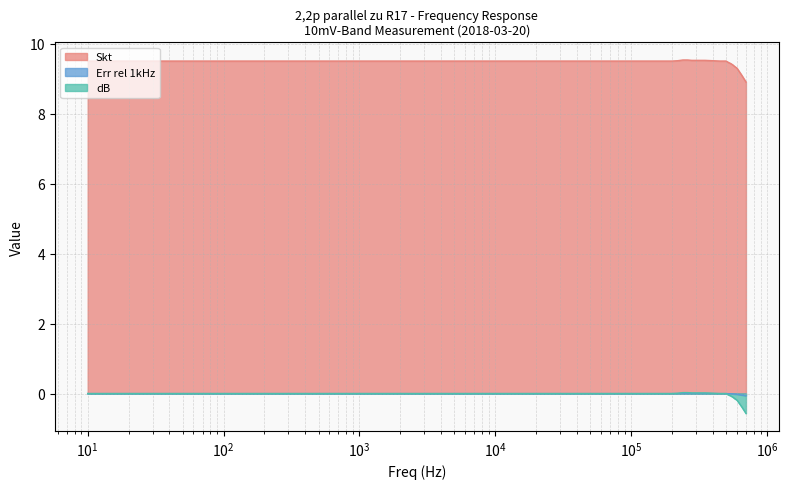

True or false: Skt and dB intersect in this chart.

False